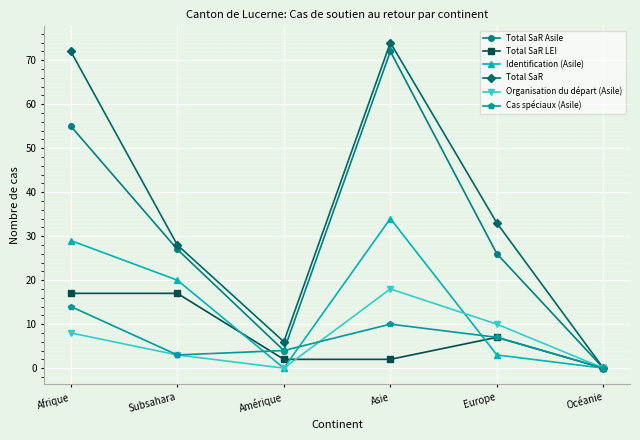

What is the difference between the Total SaR LEI values at Océanie and Afrique?

17